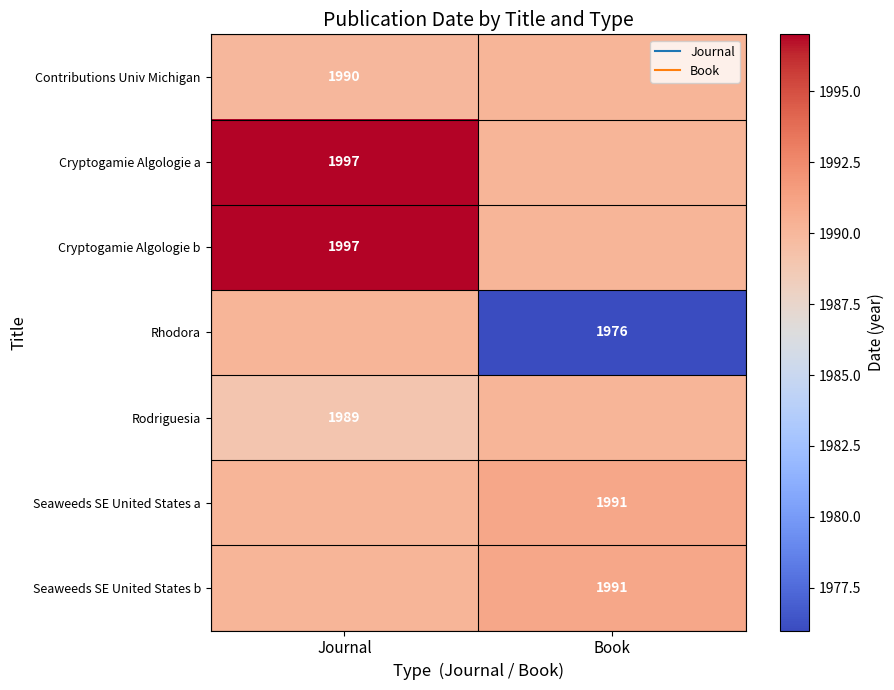

True or false: Seaweeds SE United States a has a value of 441.1 at Journal.

False